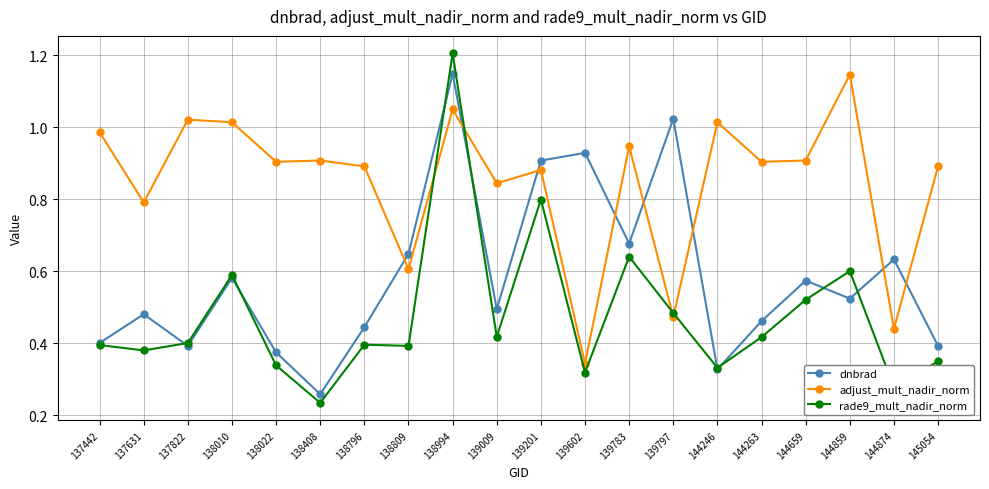

True or false: dnbrad has a value of 0.5 at 139009.

True